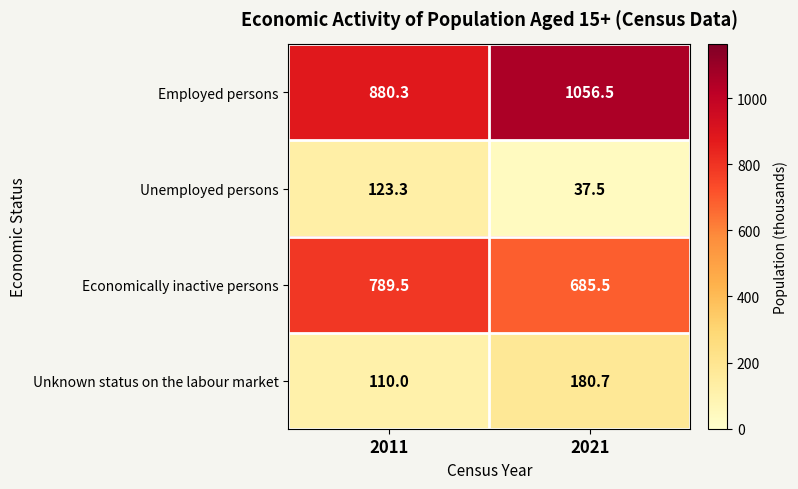

Is it true that Employed persons equals 880.3 at 2011?

True